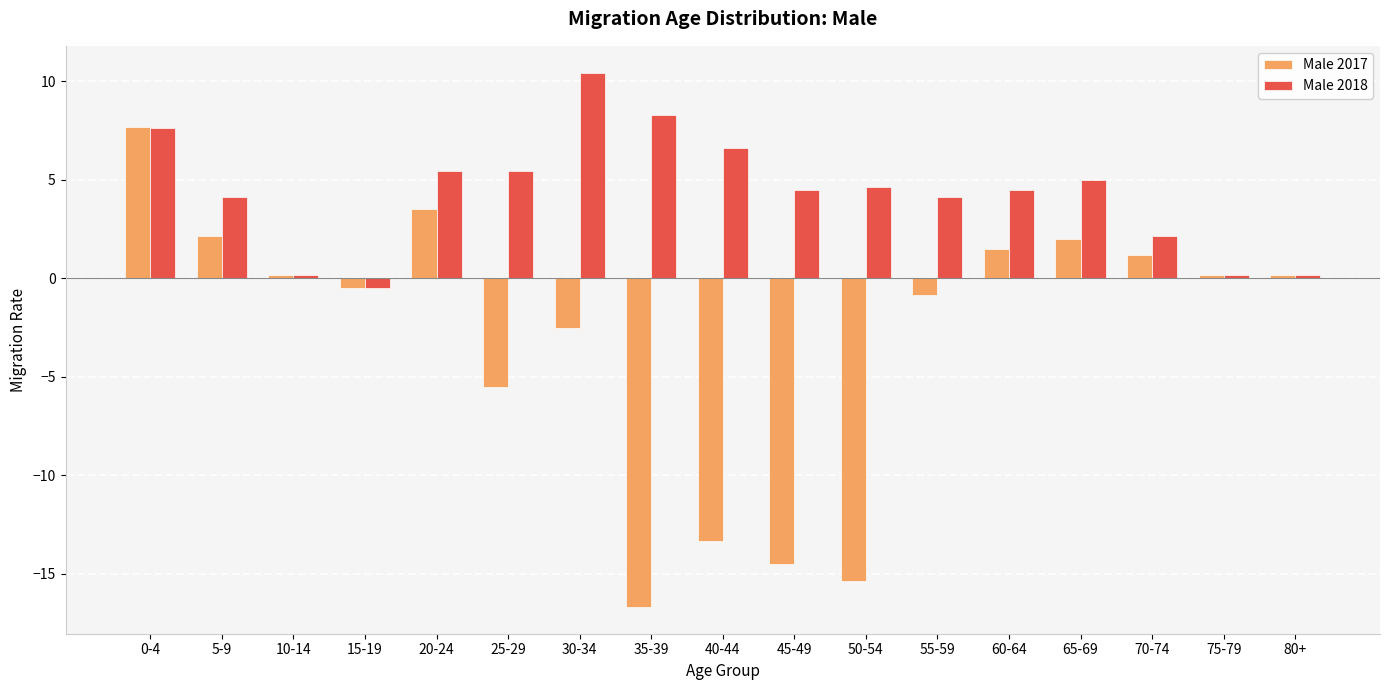

What is the label of the 10th bar from the right?

35-39